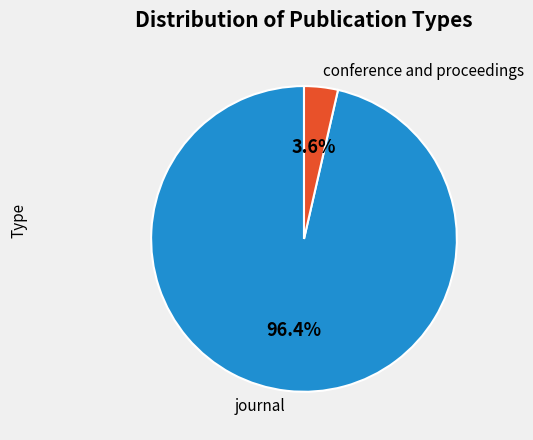

What portion of the pie excludes journal?

3.6%